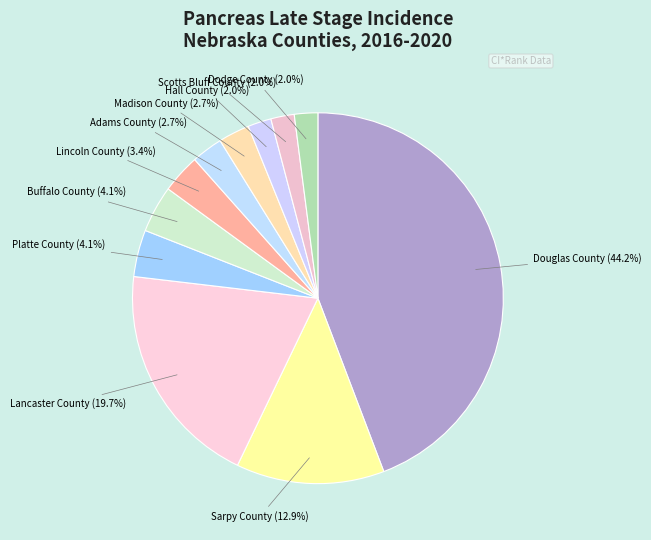

To the nearest percent, what is the difference between the largest and smallest slice percentages?

42%